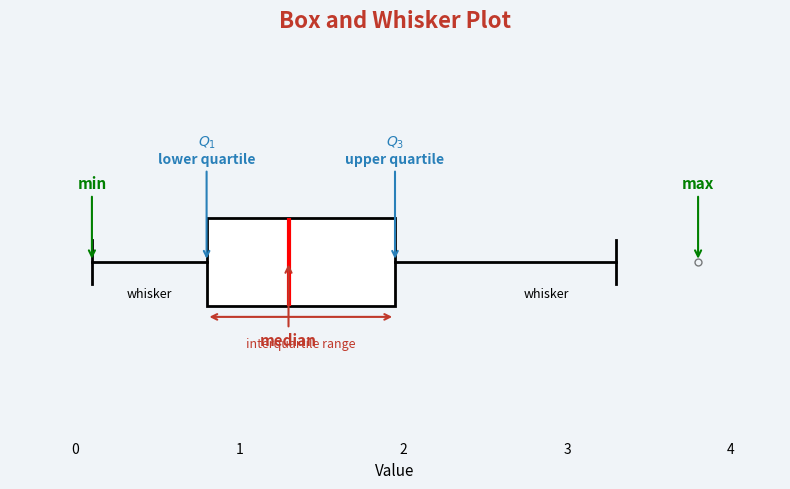

Read this box plot against the x-axis: the position of the median line, the range covered by the box, and the ends of both whiskers. The values are not printed on the chart, so give them approximately, as read against the axis.

median 1.3, box 0.8 to 2.0, whiskers 0.1 to 3.3